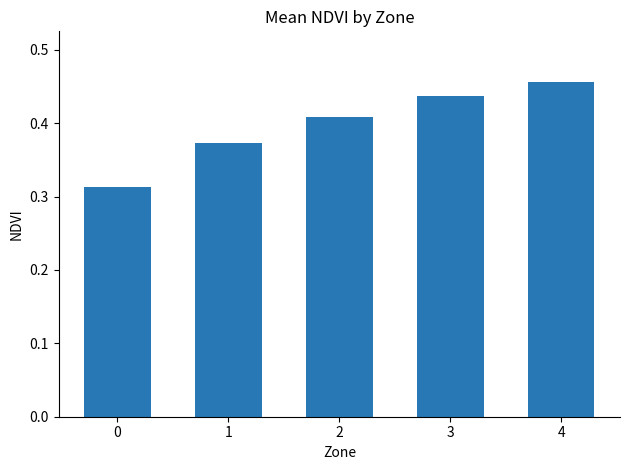

How many values are between 0 and 1?

5